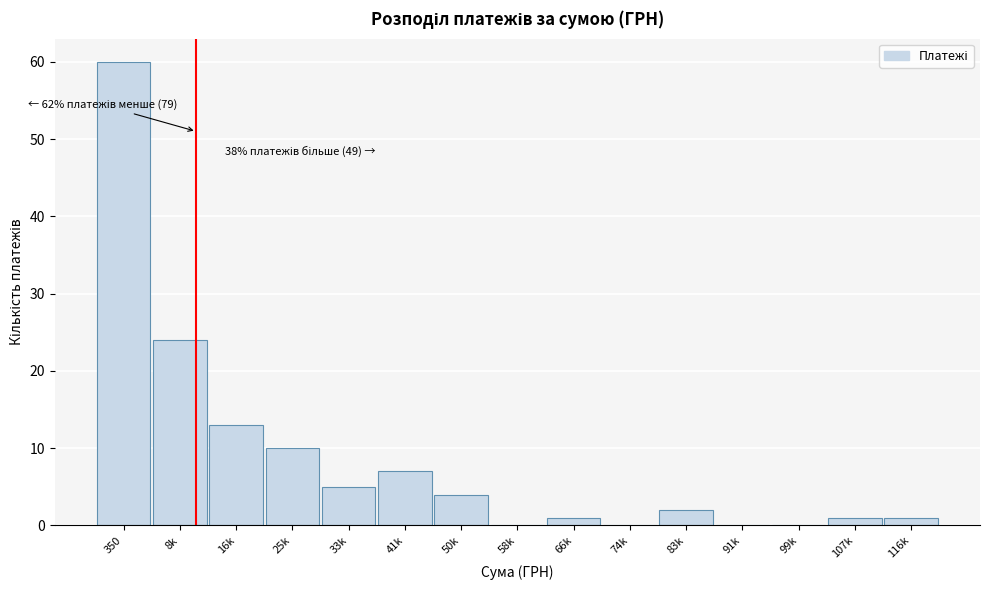

Reading right to left, what are all the values shown in this chart?

116k=1	107k=1	99k=0	91k=0	83k=2	74k=0	66k=1	58k=0	50k=4	41k=7	33k=5	25k=10	16k=13	8k=24	350=60